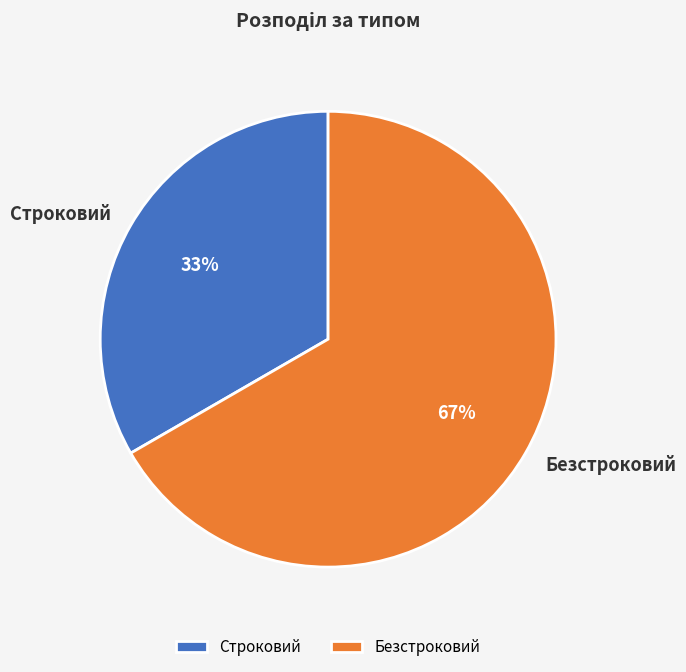

Which slice is the smallest?

Строковий